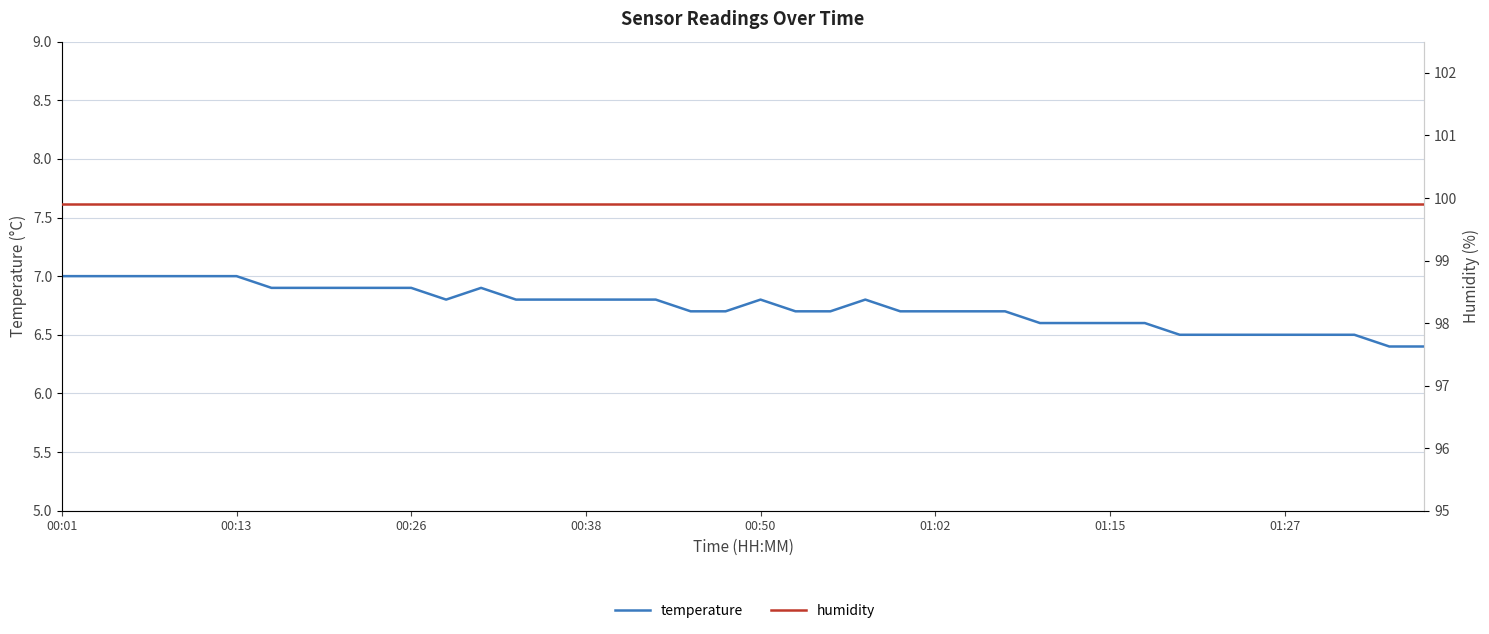

What is the greatest value displayed?

99.9